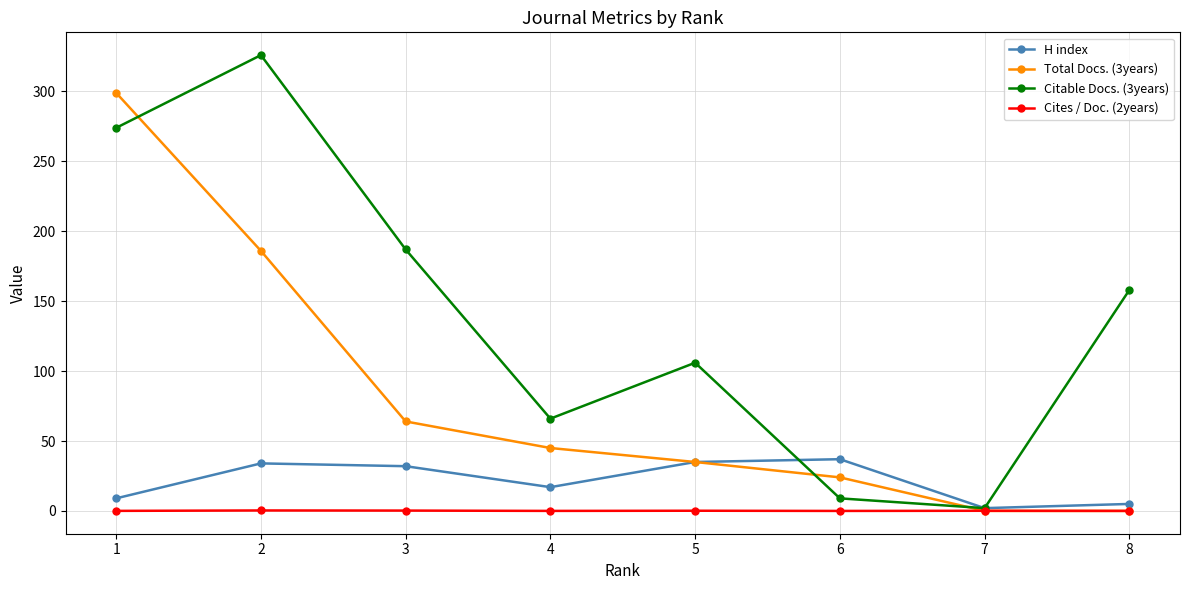

What is the difference between the highest and lowest values at 6?

37.0